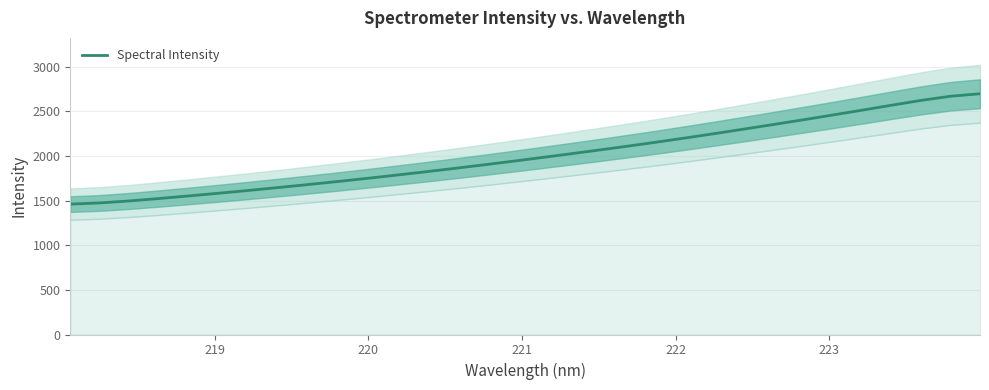

What is the minimum value for Spectral Intensity?

1460.4